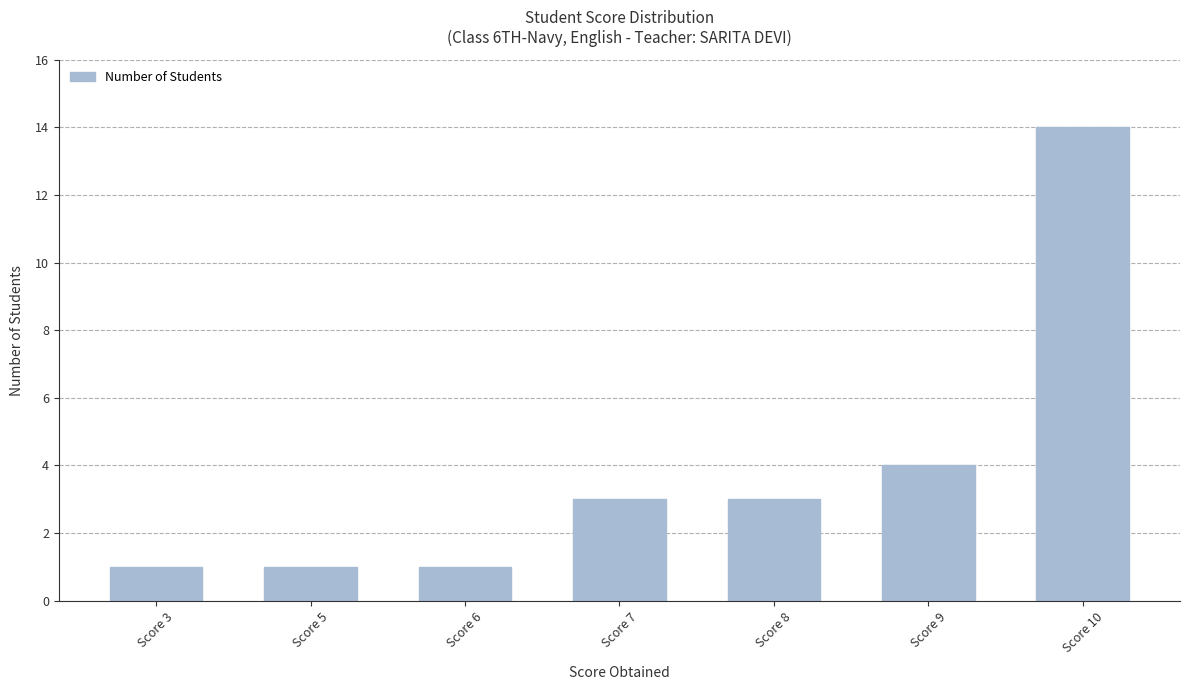

How many data points are less than 3?

3